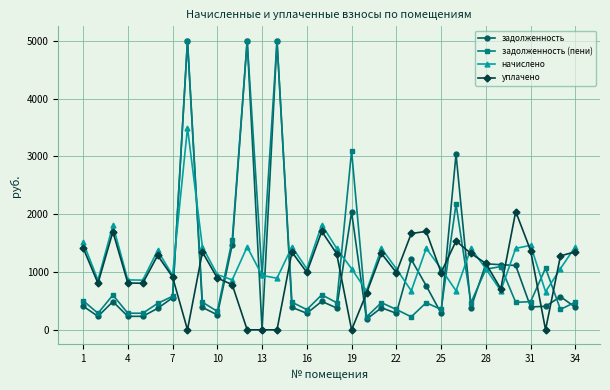

Does the chart have visible grid lines?

Yes